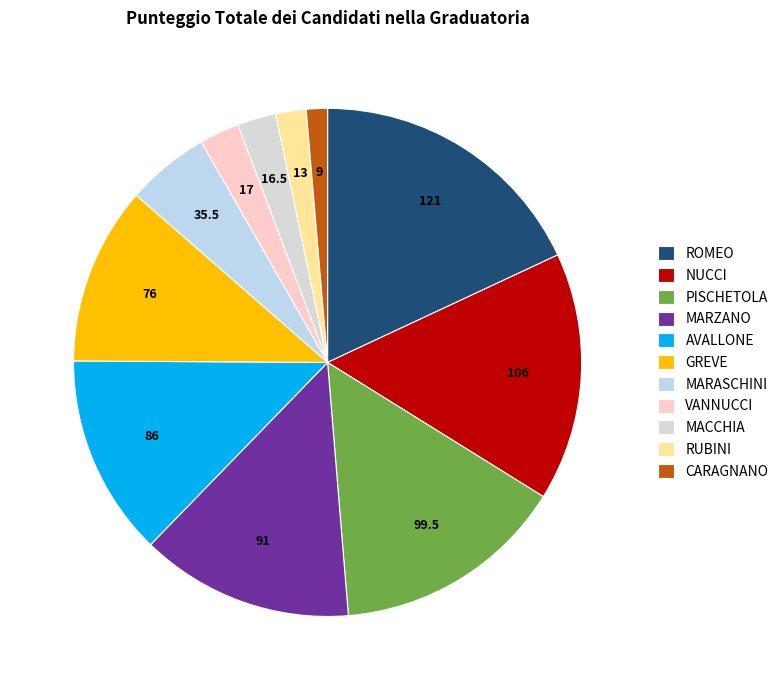

What percentage is NOT represented by CARAGNANO?

98.7%